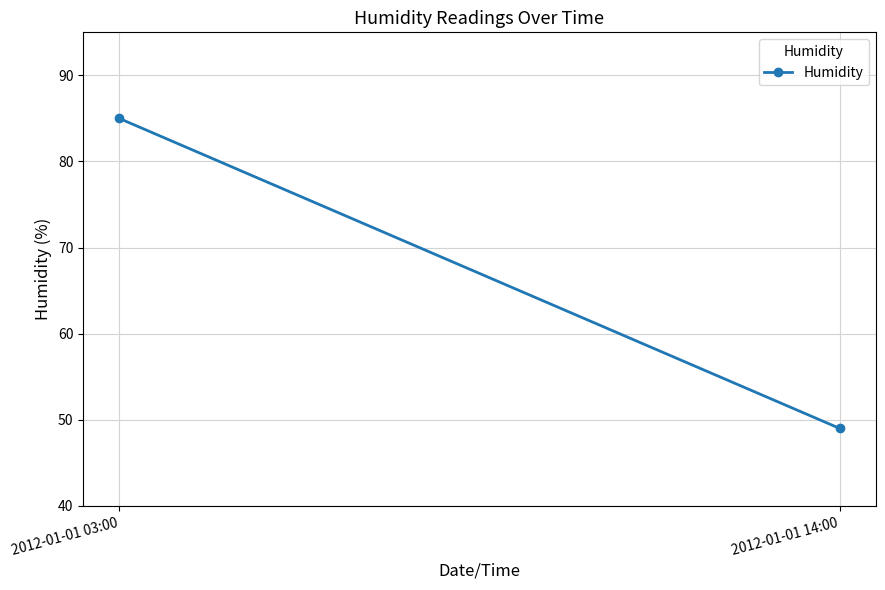

What is the change in value from 2012-01-01 03:00 to 2012-01-01 14:00?

-36